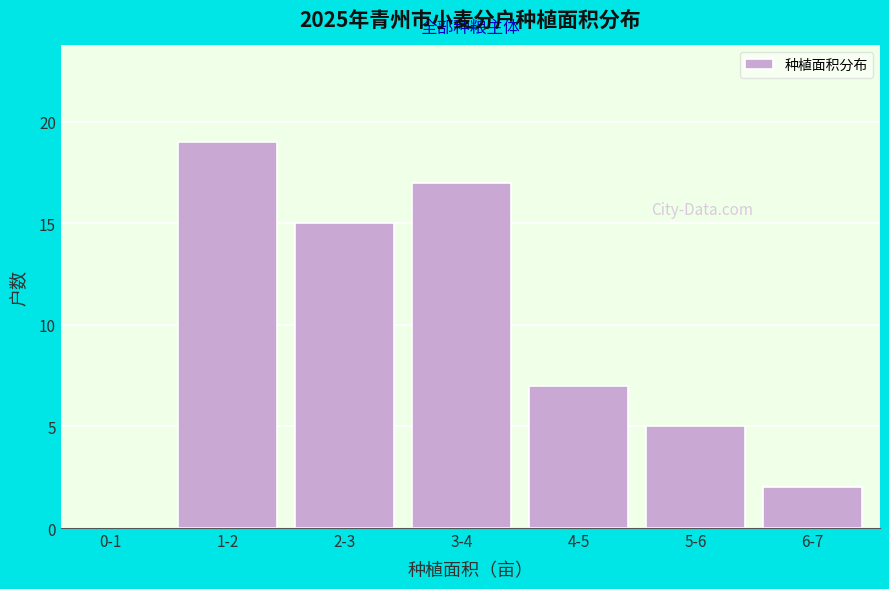

Reading left to right, extract all data points from this chart.

0-1=0	1-2=19	2-3=15	3-4=17	4-5=7	5-6=5	6-7=2